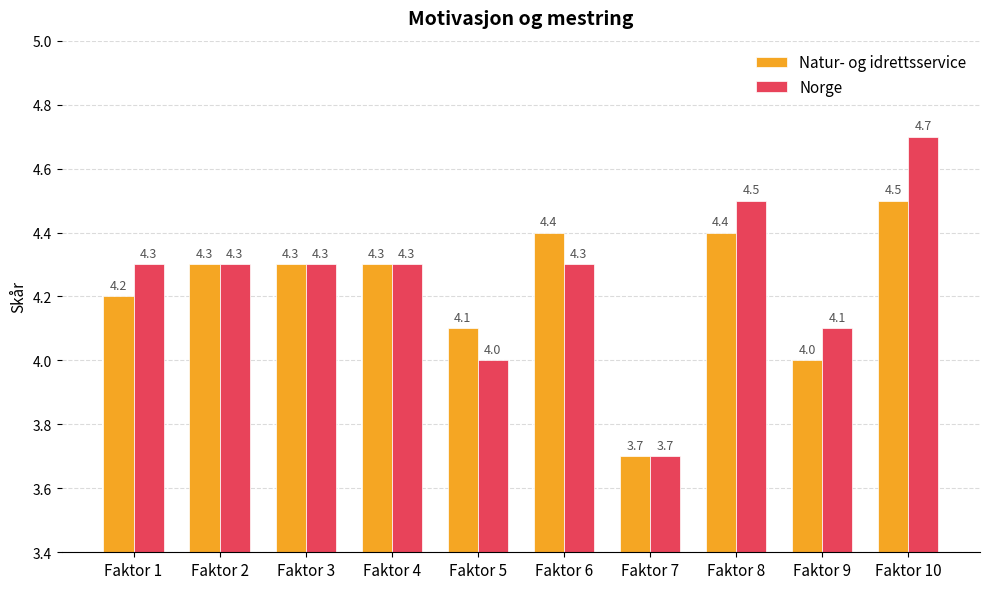

Reading left to right, list all the values displayed in this chart.

Natur- og idrettsservice: 4.2	4.3	4.3	4.3	4.1	4.4	3.7	4.4	4.0	4.5
Norge: 4.3	4.3	4.3	4.3	4.0	4.3	3.7	4.5	4.1	4.7